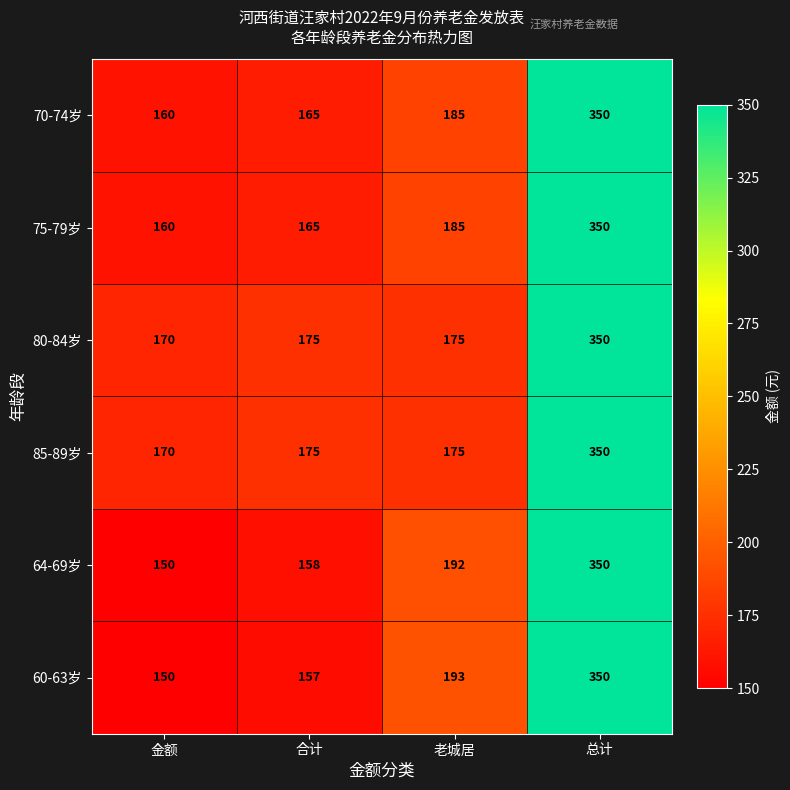

The value of 64-69岁 at 合计 is 88. True or false?

False